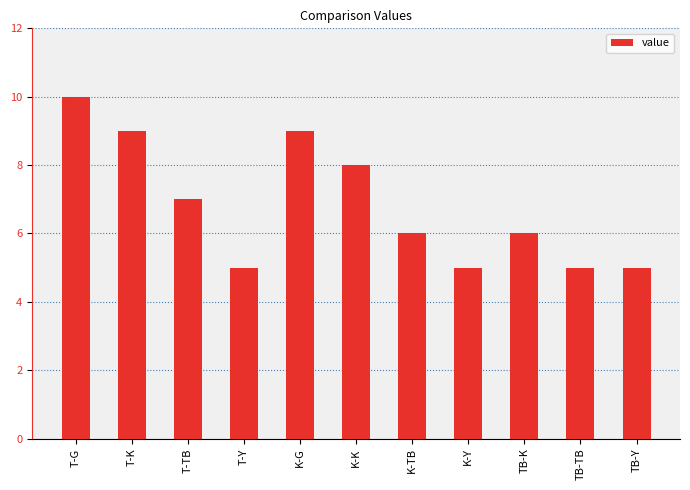

What is the difference between the maximum and second lowest values?

5